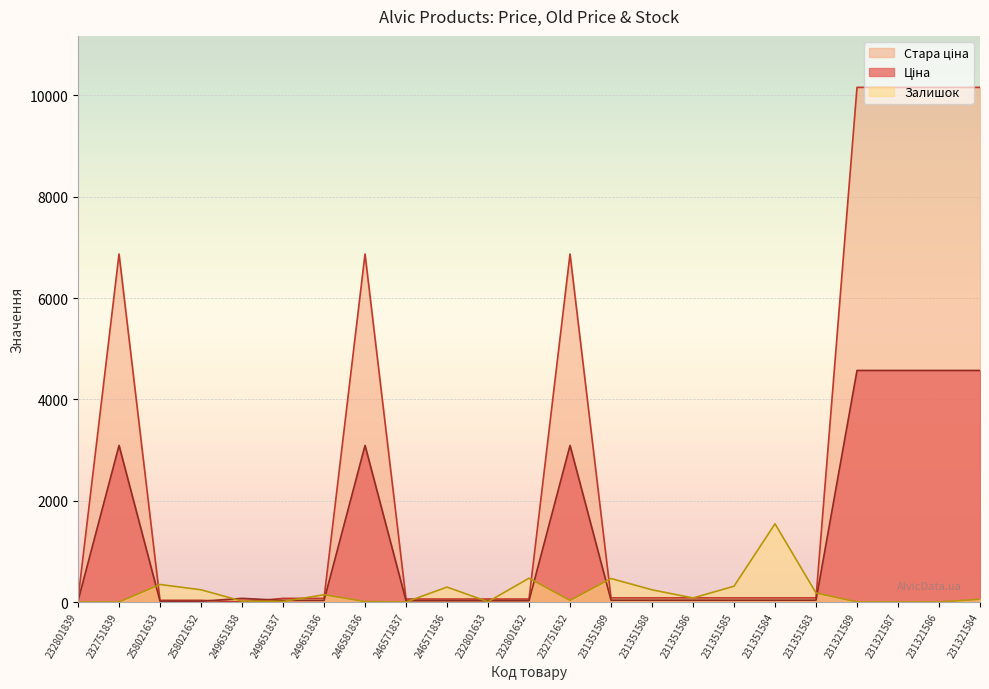

Where does the Залишок series first go above 55?

258021633